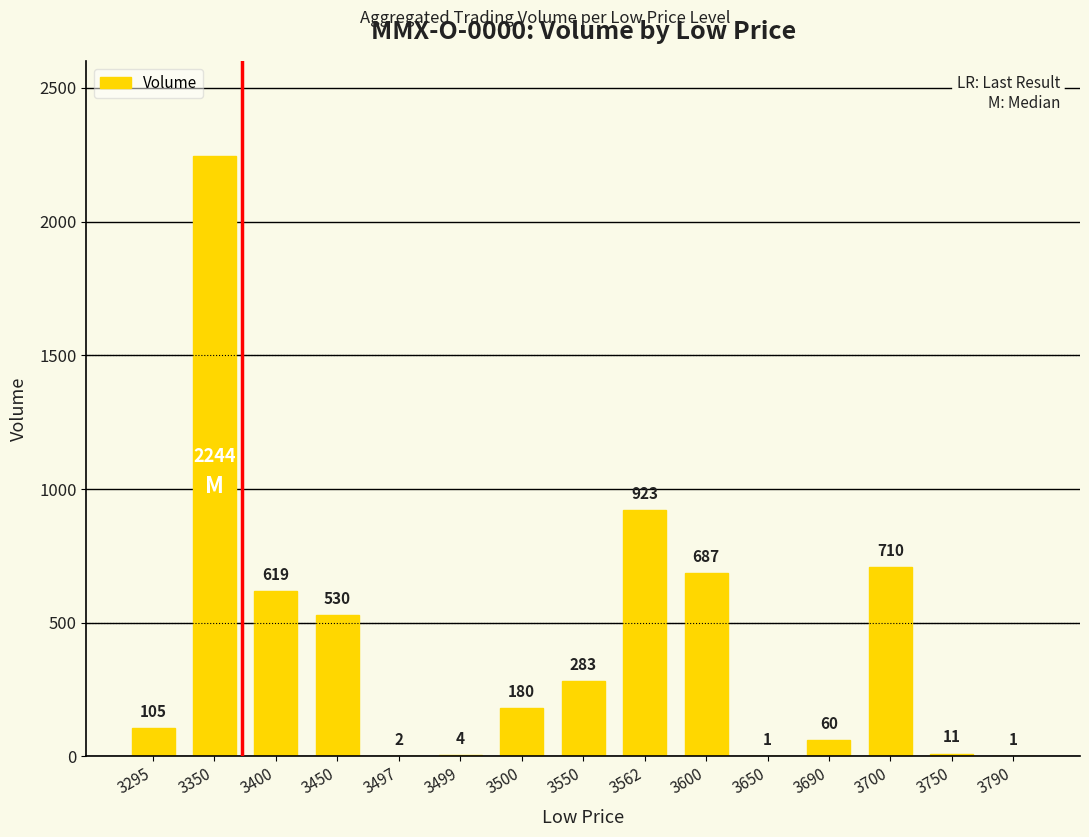

Read the value at 3500, to the nearest 50.

200